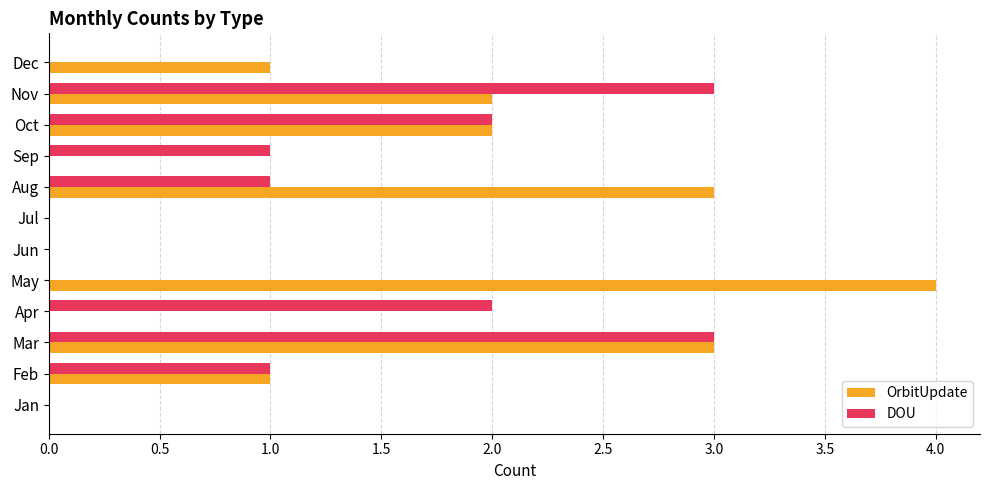

What is the highest value of the DOU series?

3